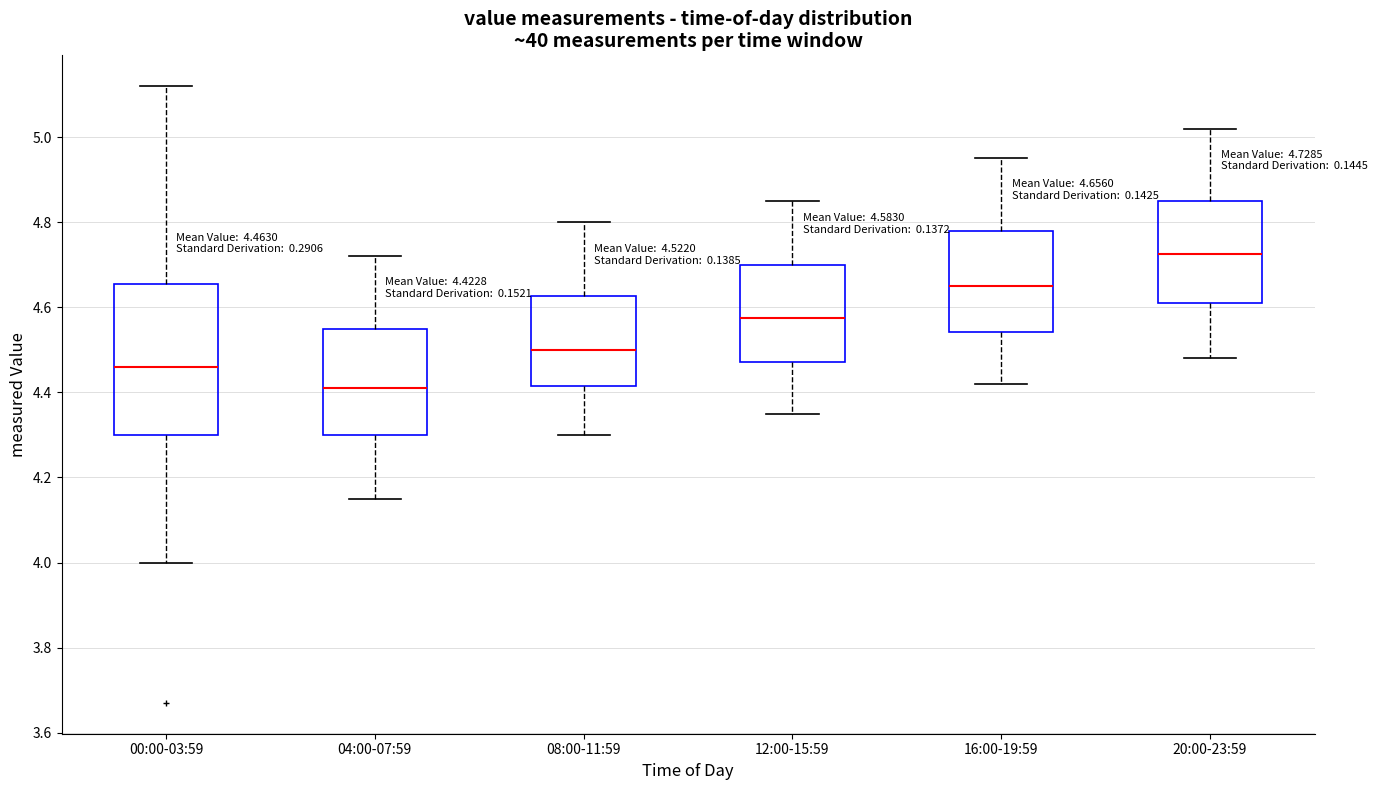

Which box has the highest median line?

20:00-23:59